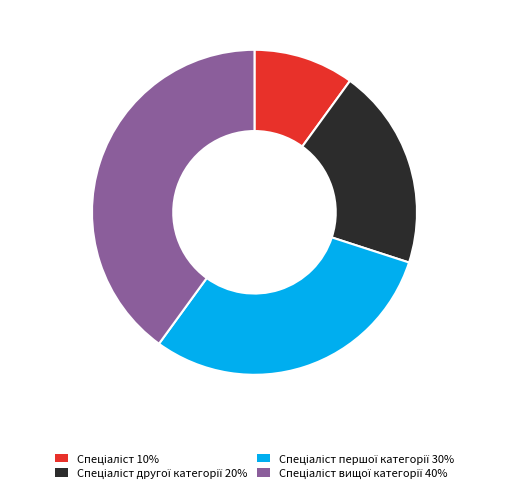

Does any single category account for the majority?

No